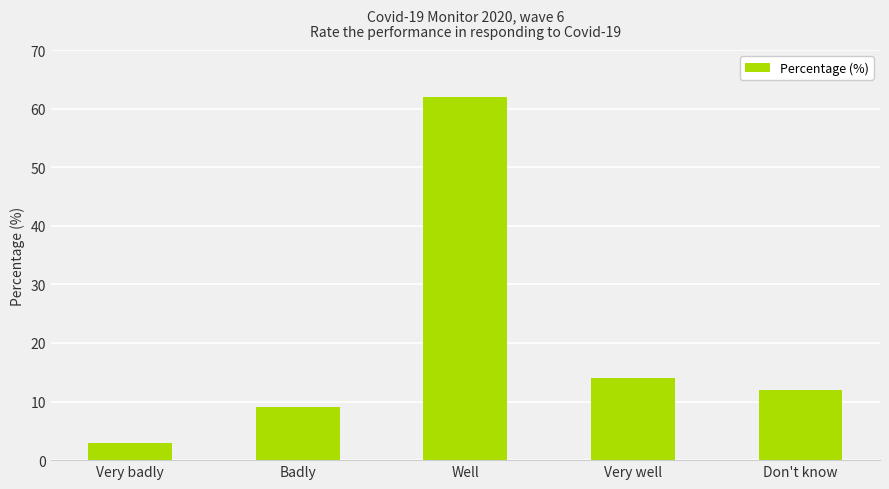

The chart shows a value of 4 at Badly. True or false?

False